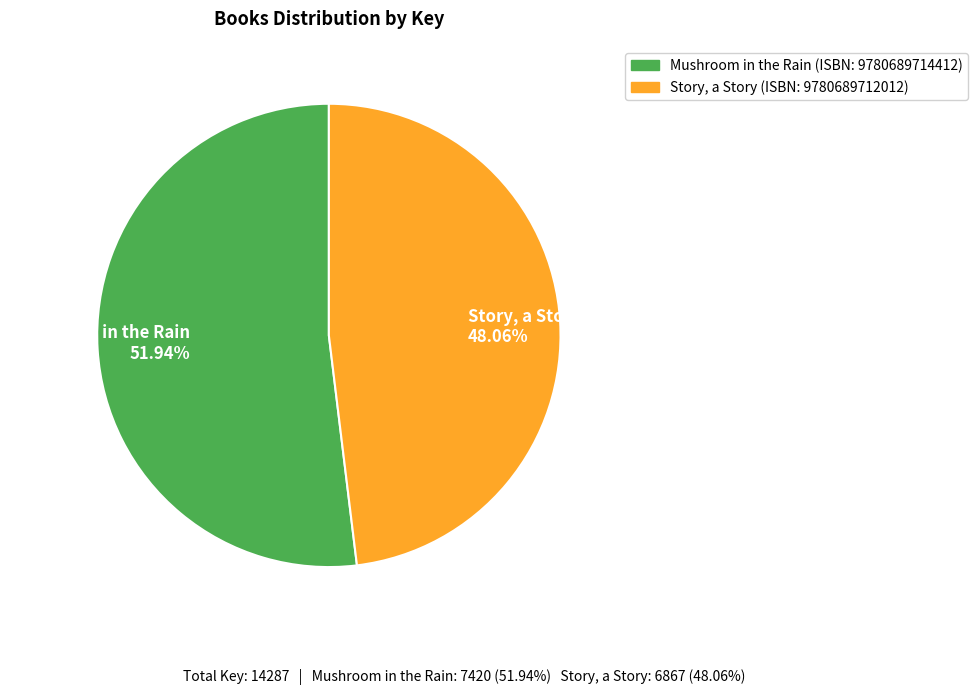

Combined, do Mushroom in the Rain 51.94% and Story, a Story 48.06% account for over 50%?

Yes